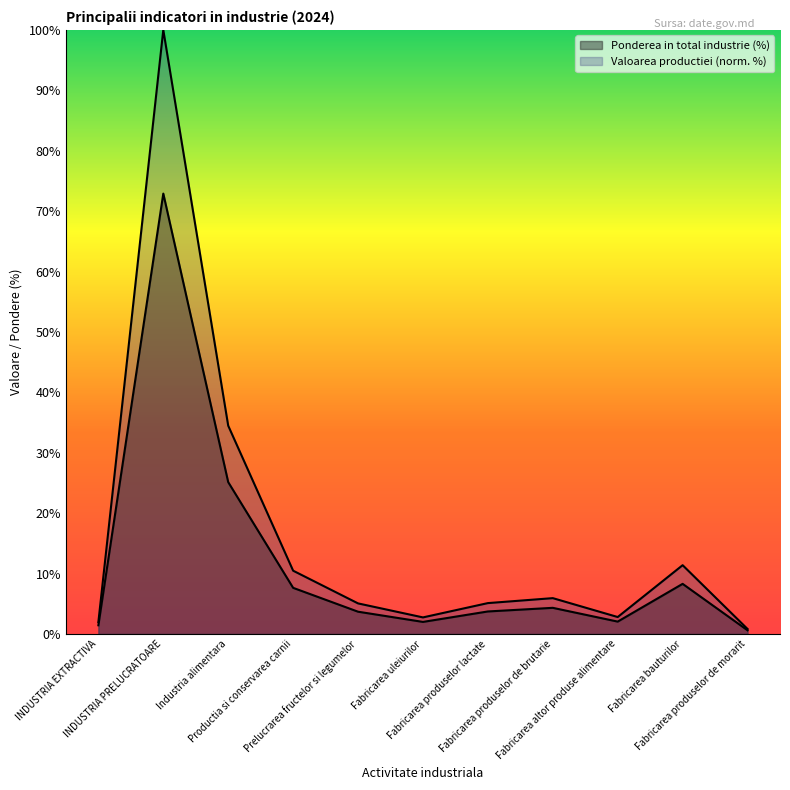

Count the number of categories in the chart.

11